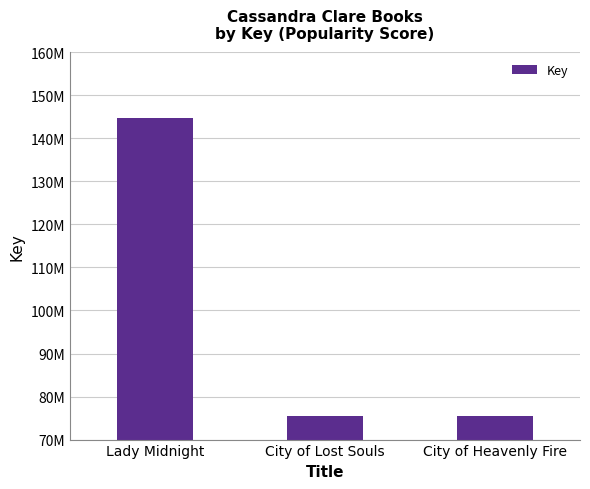

What is the label of the 2nd bar from the left?

City of Lost Souls